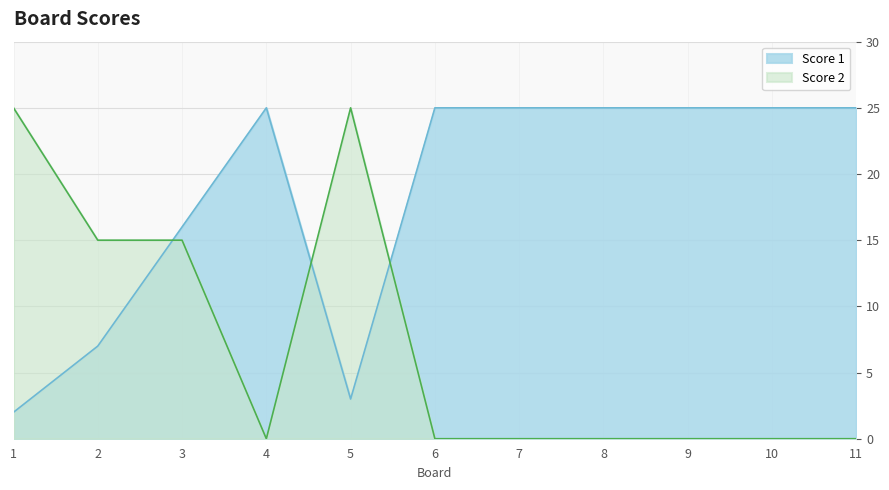

Where is the first local maximum for Score 2?

5